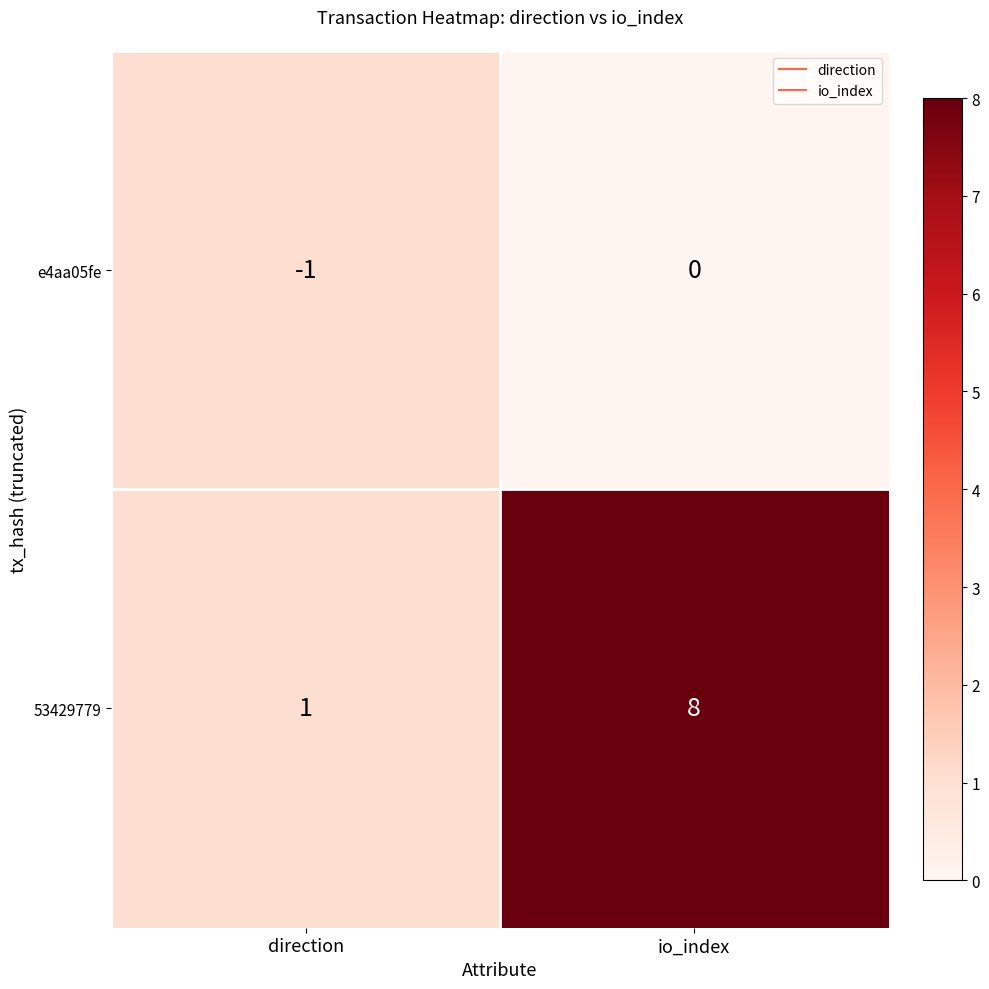

Reading left to right, what are all the values shown in this chart?

e4aa05fe: -1	0
53429779: 1	8